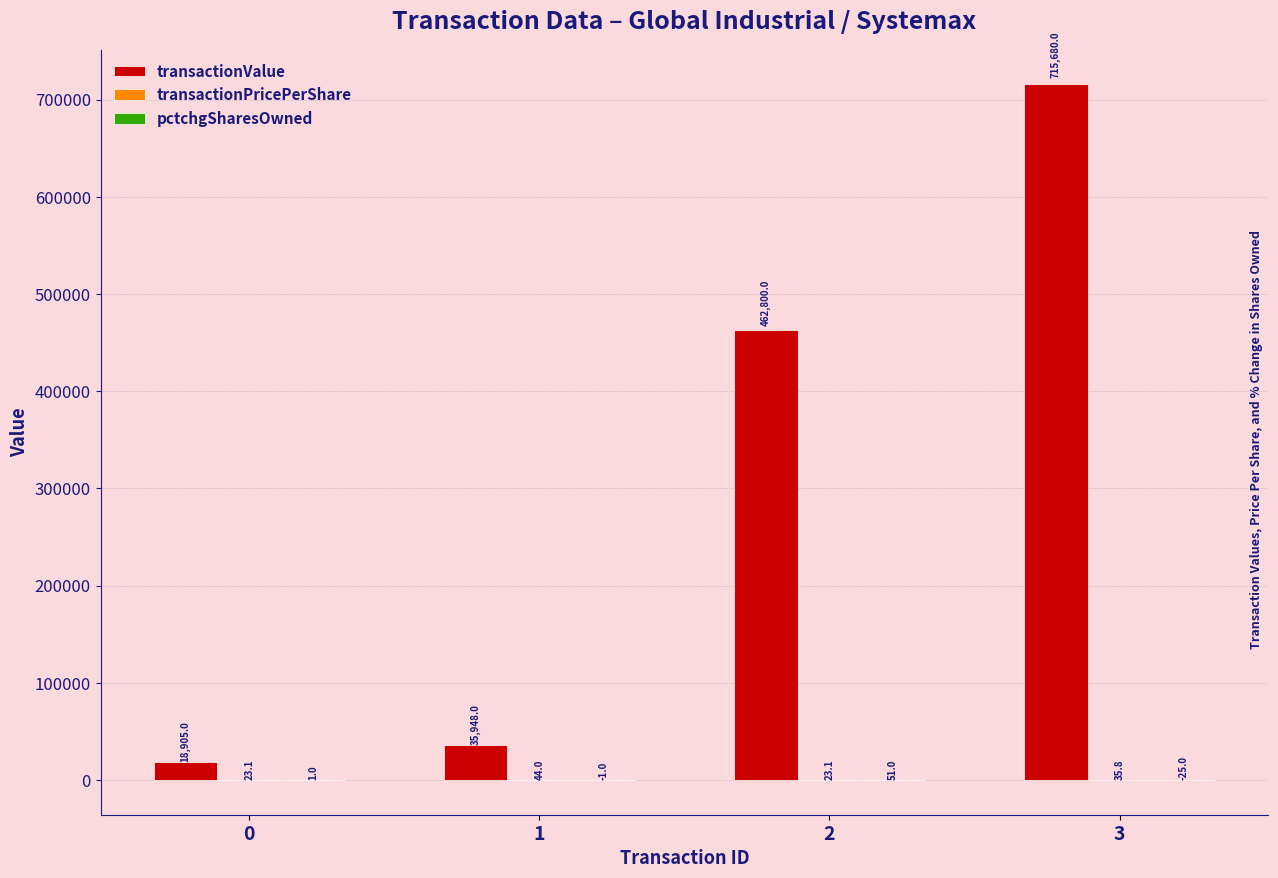

How many groups of bars are there?

4